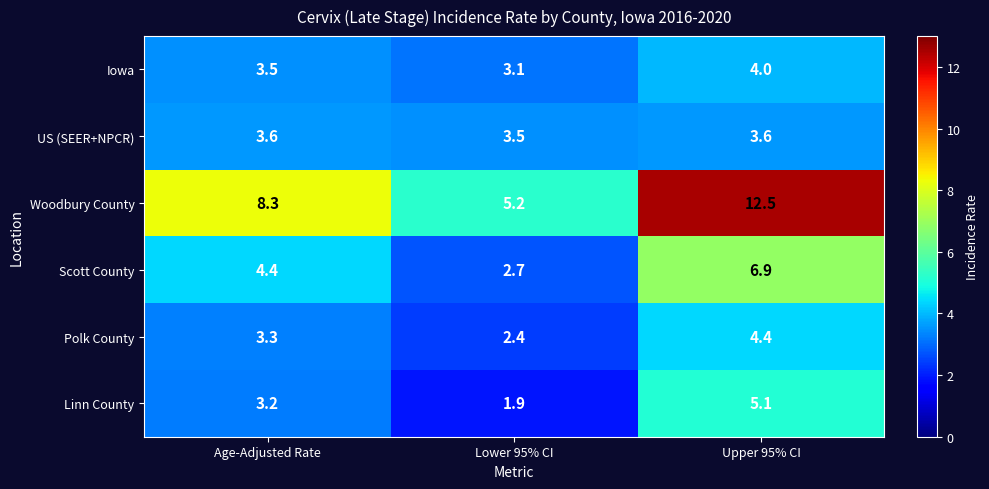

What is the difference between the maximum and minimum values in the Woodbury County series?

7.3